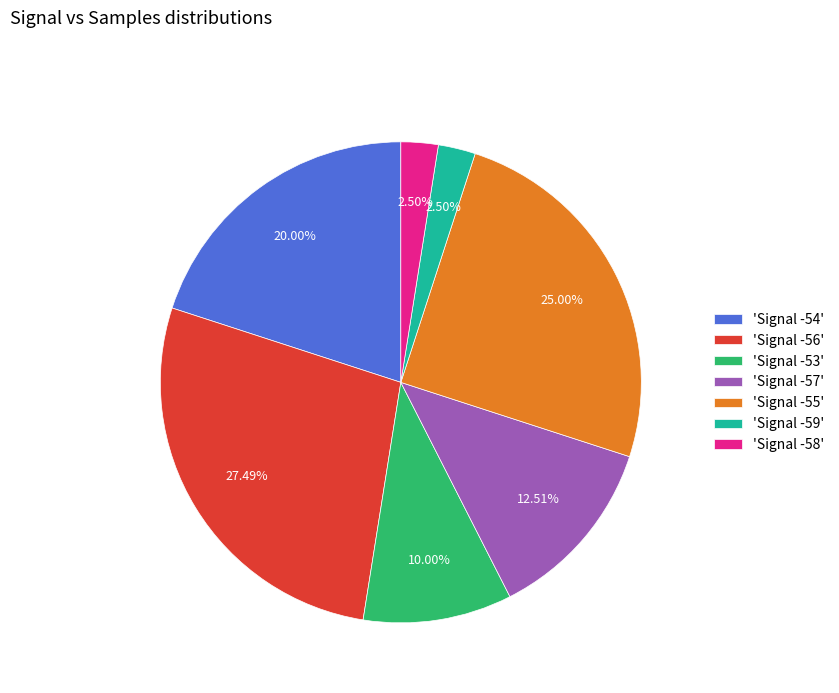

Does any single category account for the majority?

No